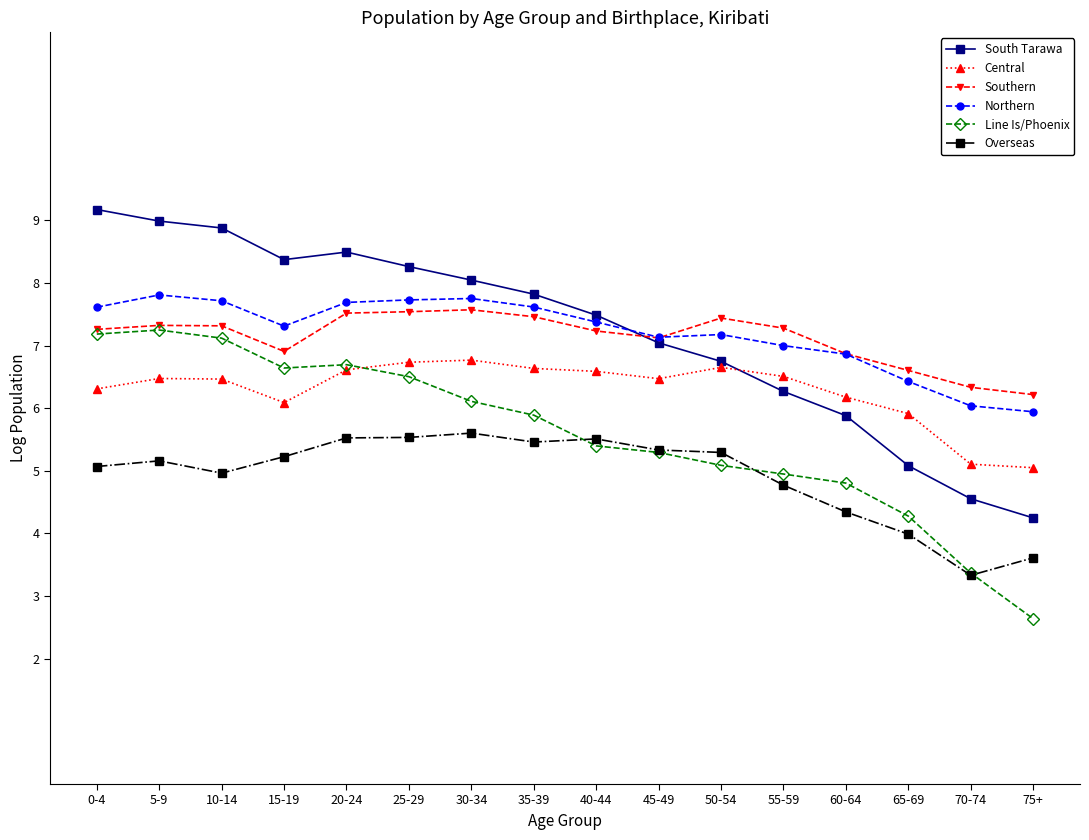

What is the average value of the Northern series?

7.2